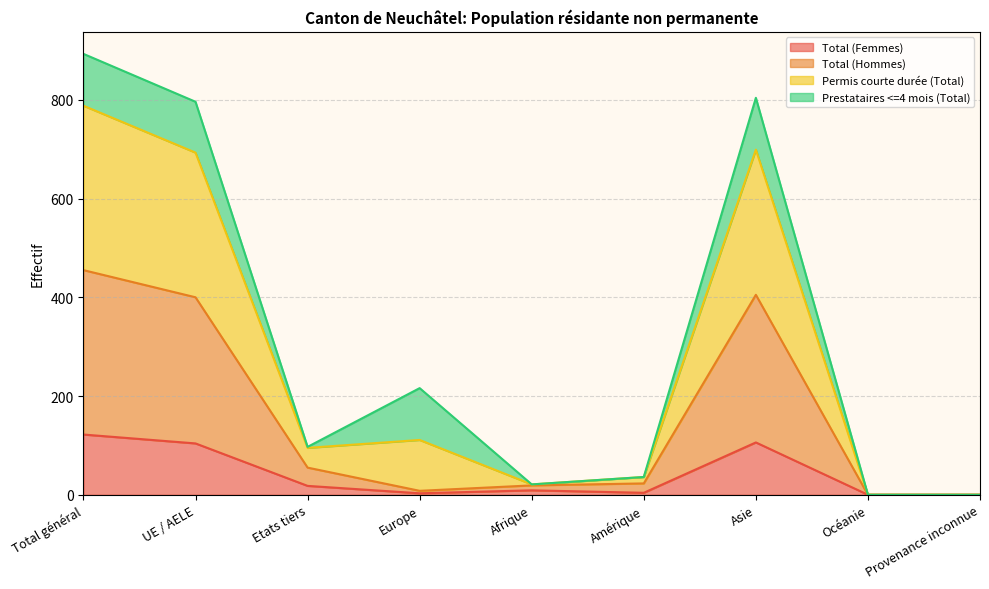

True or false: Total (Femmes) and Permis courte durée (Total) cross at least once.

False